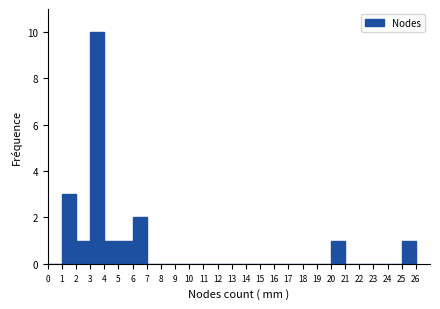

Reading left to right, transcribe this chart: for each bar, give the range it covers on the x-axis and its height. The values are not printed on the chart, so give them approximately, as read against the axis.

0 to 1: 0
1 to 2: 3
2 to 3: 1
3 to 4: 10
4 to 5: 1
5 to 6: 1
6 to 7: 2
7 to 8: 0
8 to 9: 0
9 to 10: 0
10 to 11: 0
11 to 12: 0
12 to 13: 0
13 to 14: 0
14 to 15: 0
15 to 16: 0
16 to 17: 0
17 to 18: 0
18 to 19: 0
19 to 20: 0
20 to 21: 1
21 to 22: 0
22 to 23: 0
23 to 24: 0
24 to 25: 0
25 to 26: 1